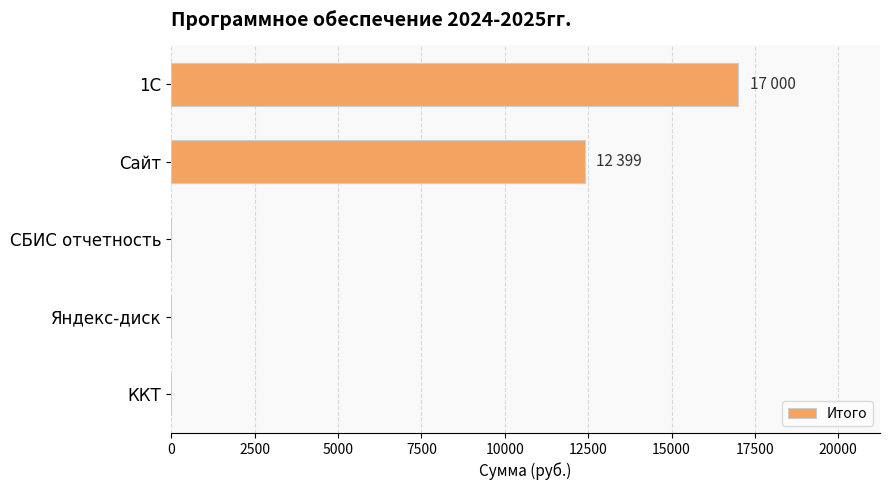

Is it true that the value at Яндекс-диск is 0?

True